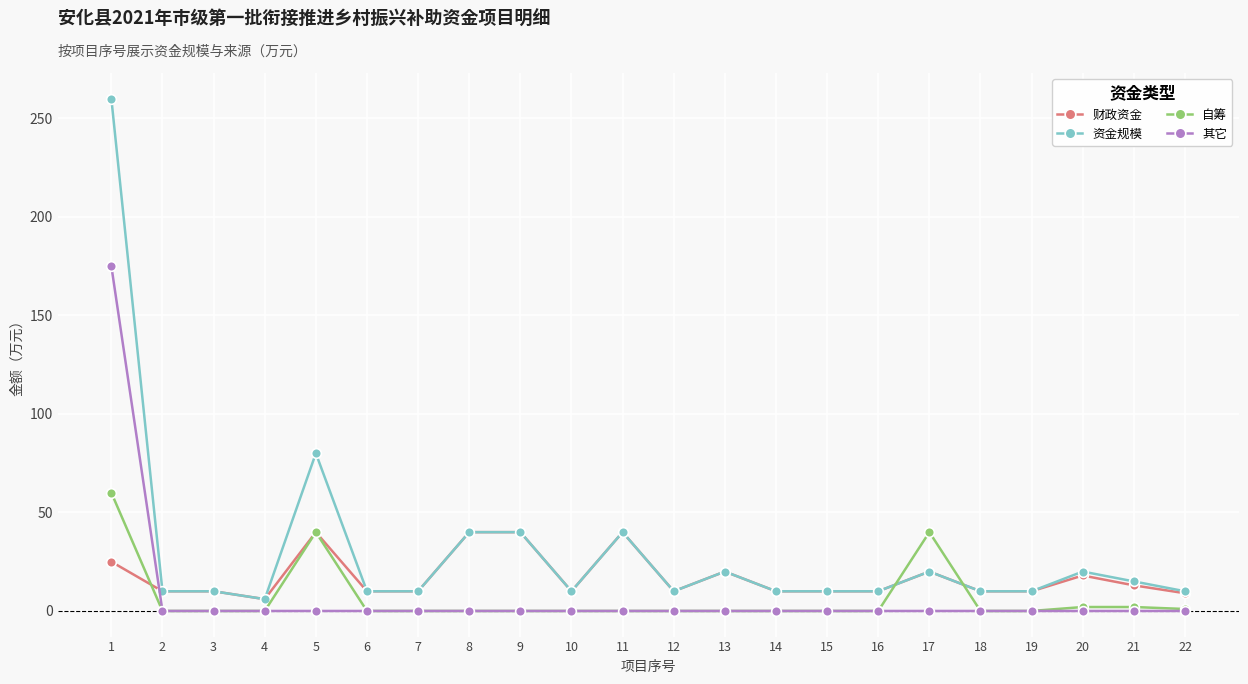

Which series has the widest spread of values?

资金规模